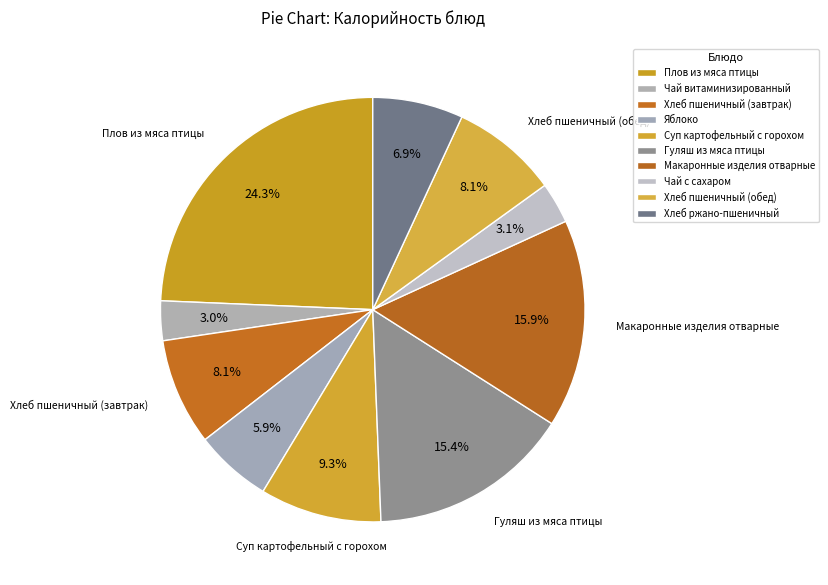

How many slices are in this pie chart?

10